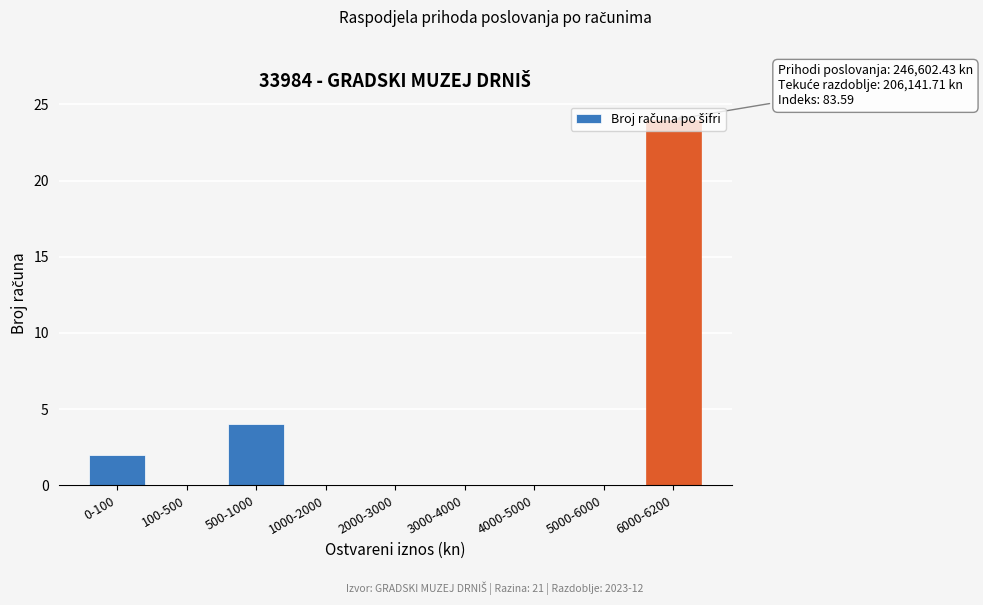

The value at 3000-4000 is 0. True or false?

True